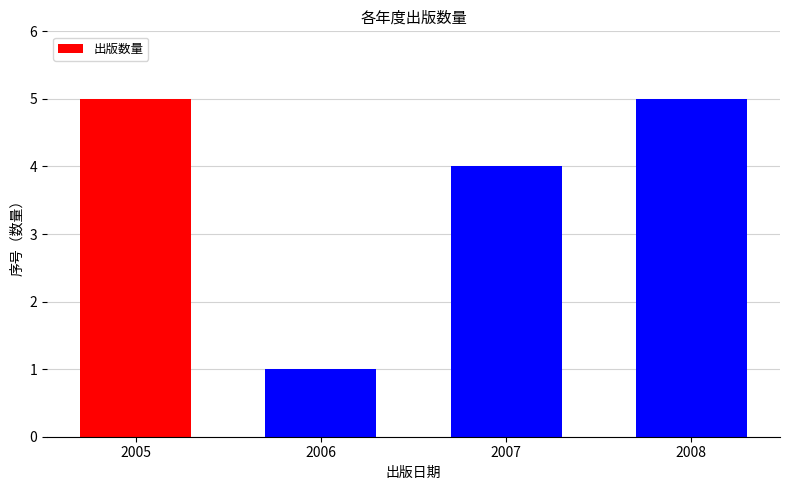

What is the ratio of the value at 2008 to the value at 2005?

1.0